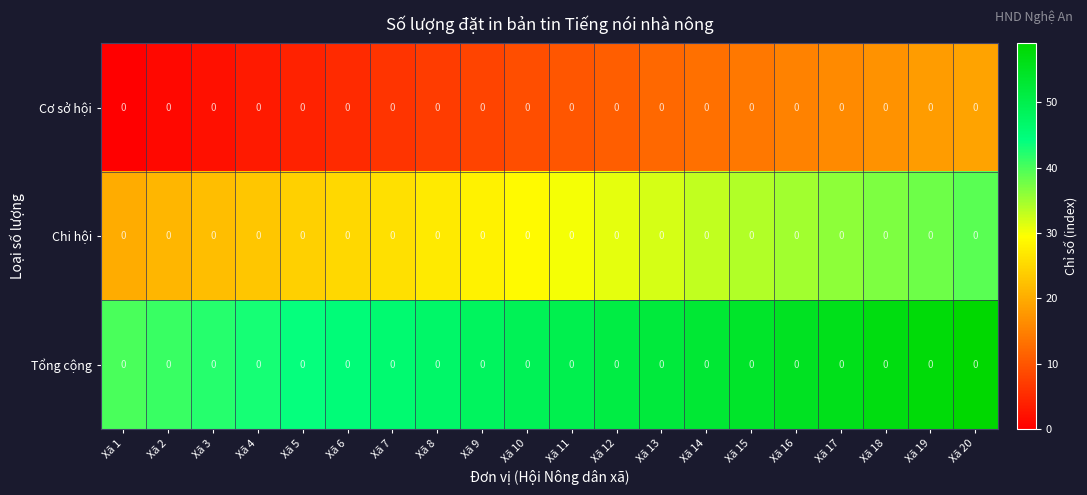

How many data points does each series have?

20